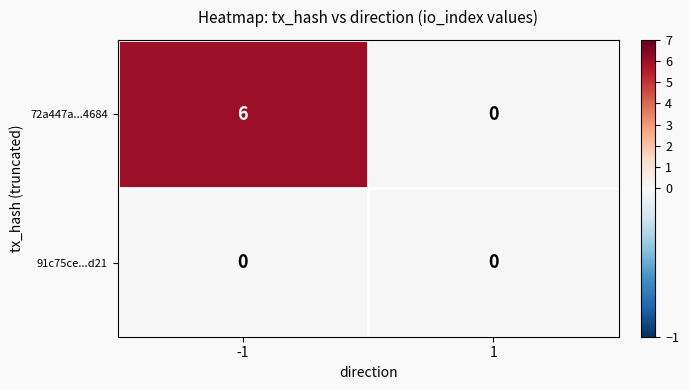

What is the average value of the 72a447a...4684 series?

3